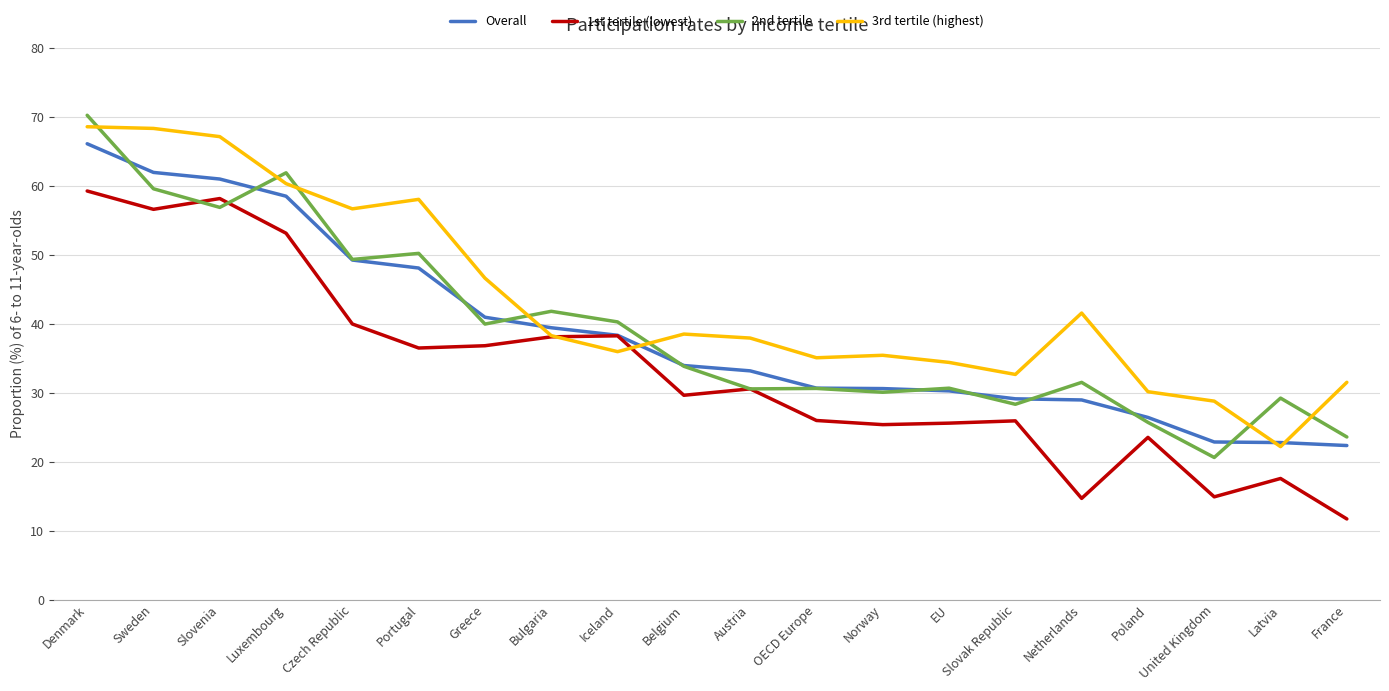

How many lines are shown in the chart?

4